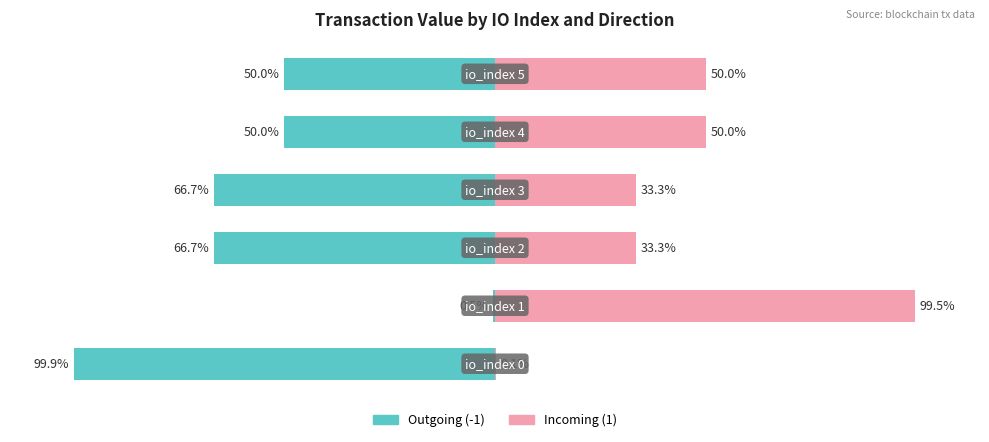

What is the approximate value of Incoming (1) at 2?

33.3